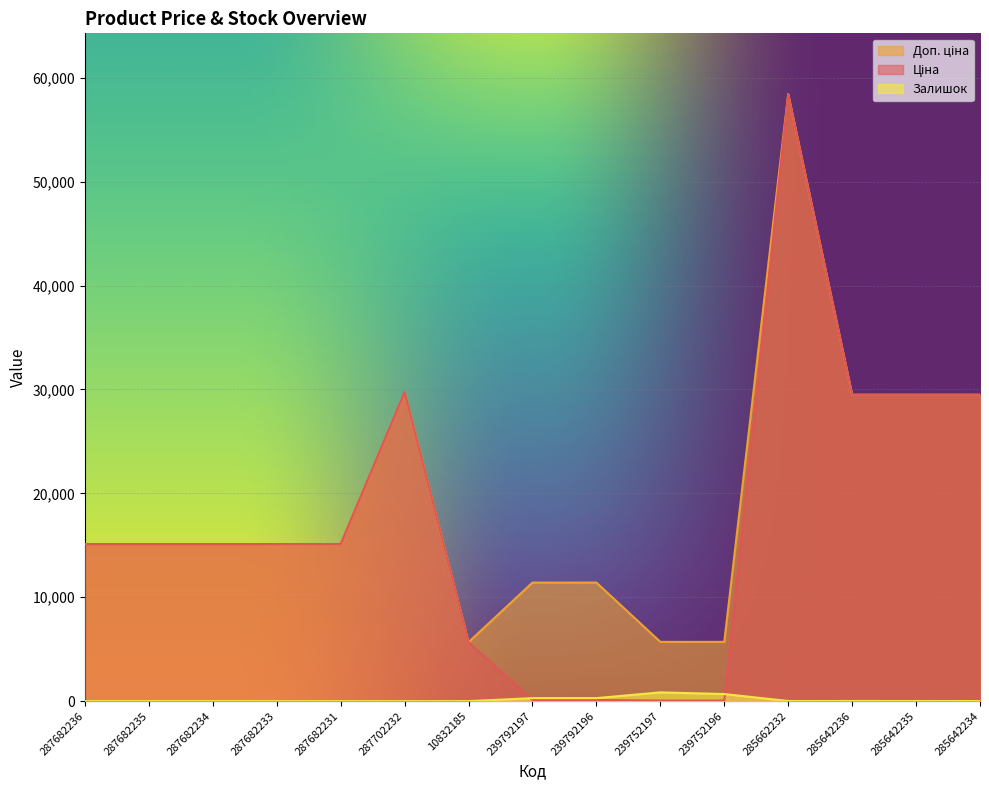

What is the value of the Ціна point at the 11th from the left?

57.0